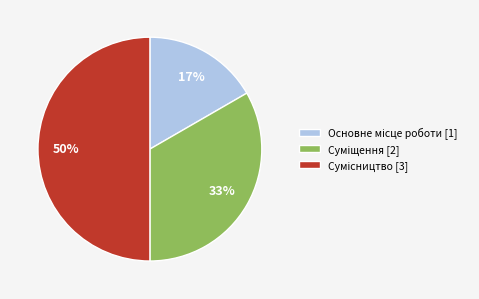

To the nearest percent, what is the difference between the largest and smallest slice percentages?

33%